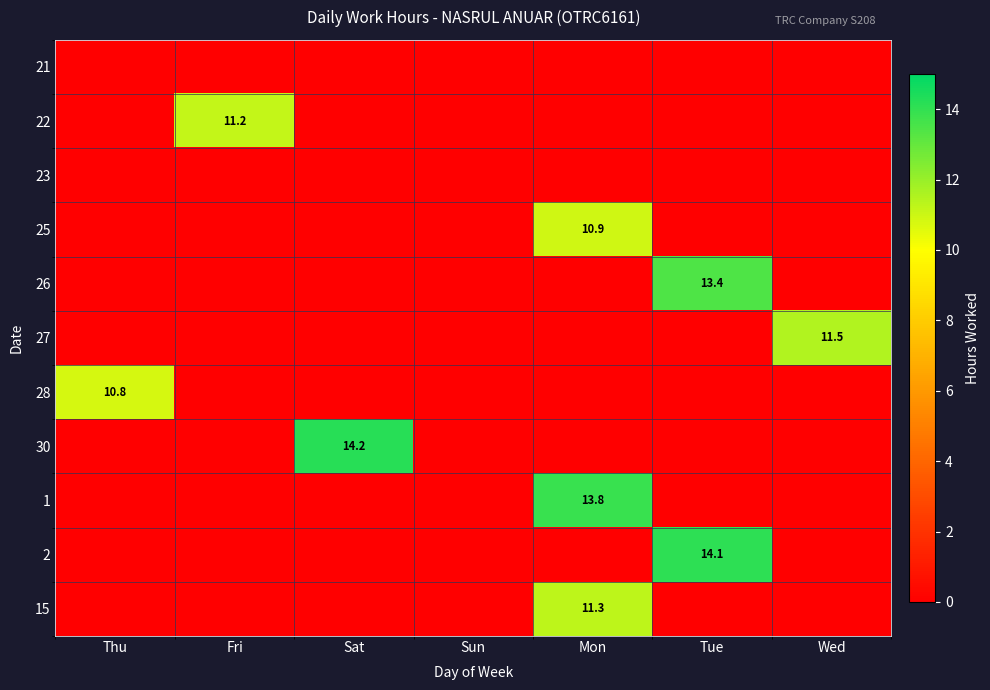

How many series are shown in this chart?

11